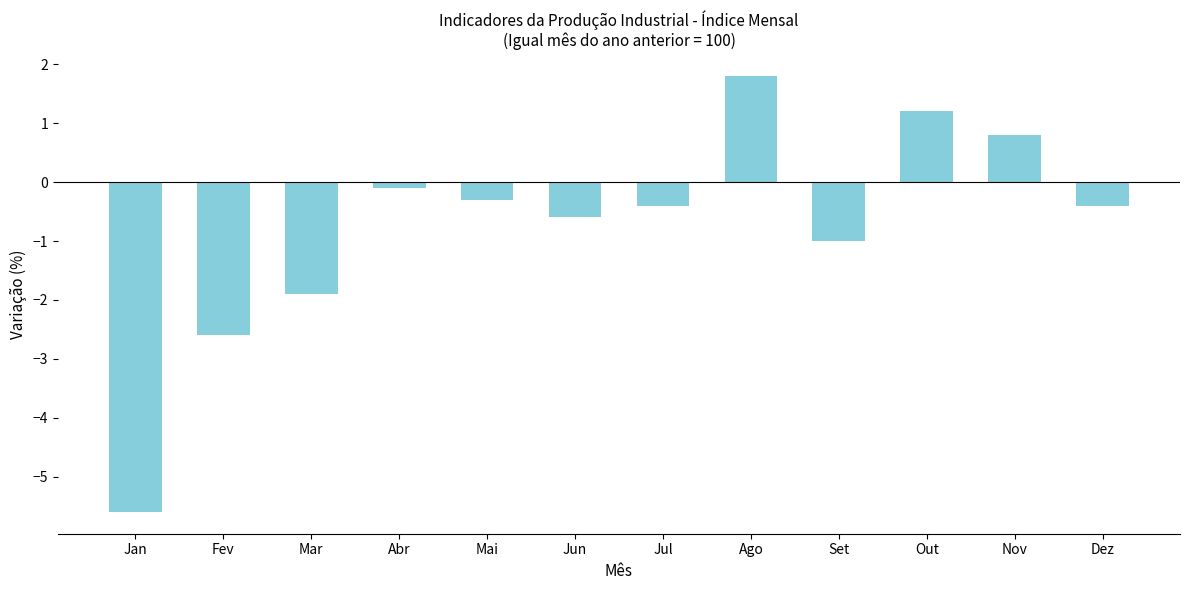

What is the label of the 8th bar from the right?

Mai